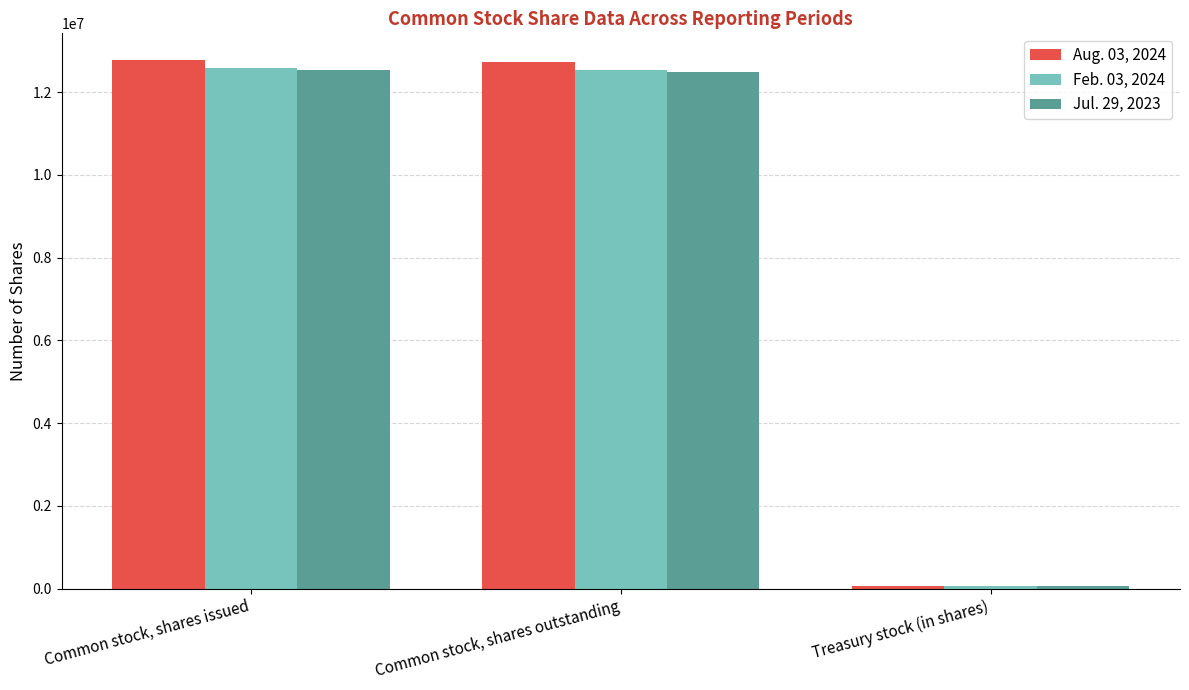

What is the spread (max minus min) of values at Common stock, shares outstanding?

245000